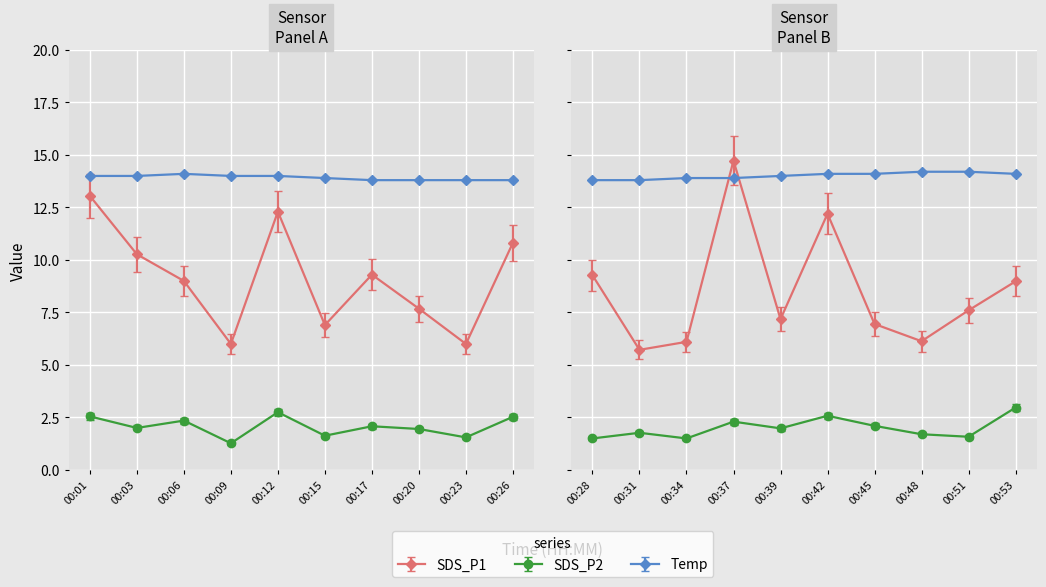

The SDS_P2 series shows 0.7 at 00:34. True or false?

False